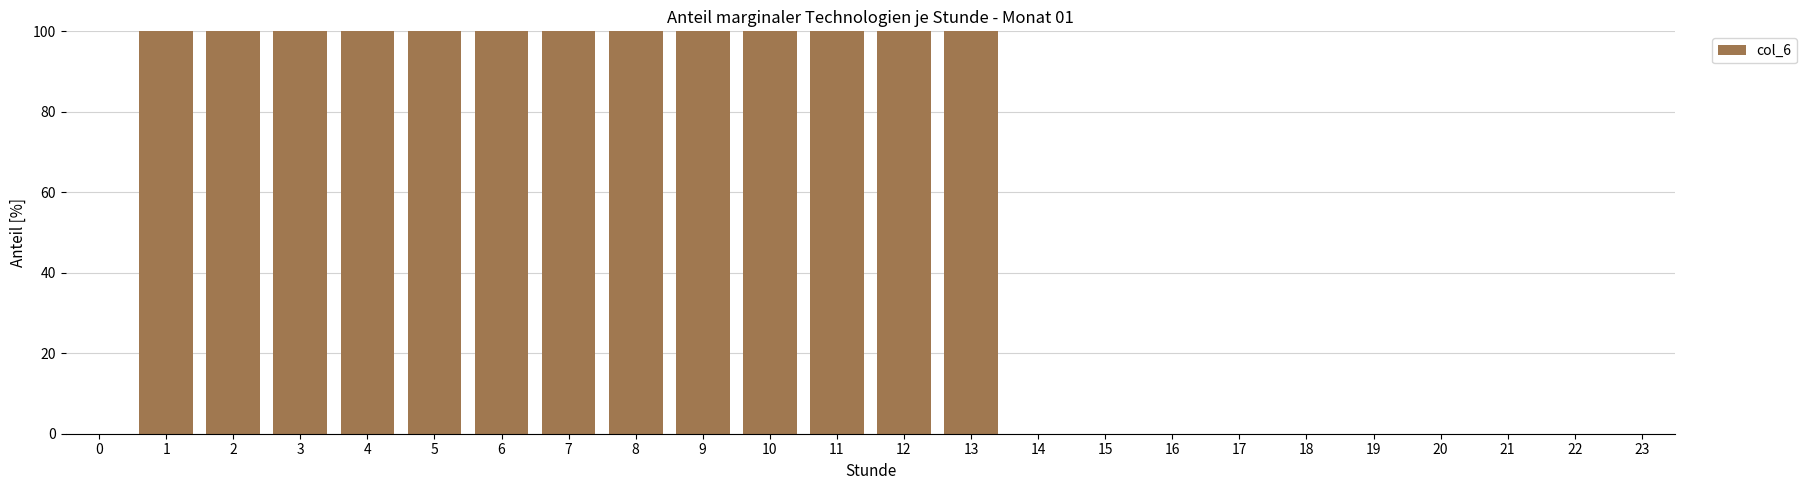

What is the sum of all values?

1300